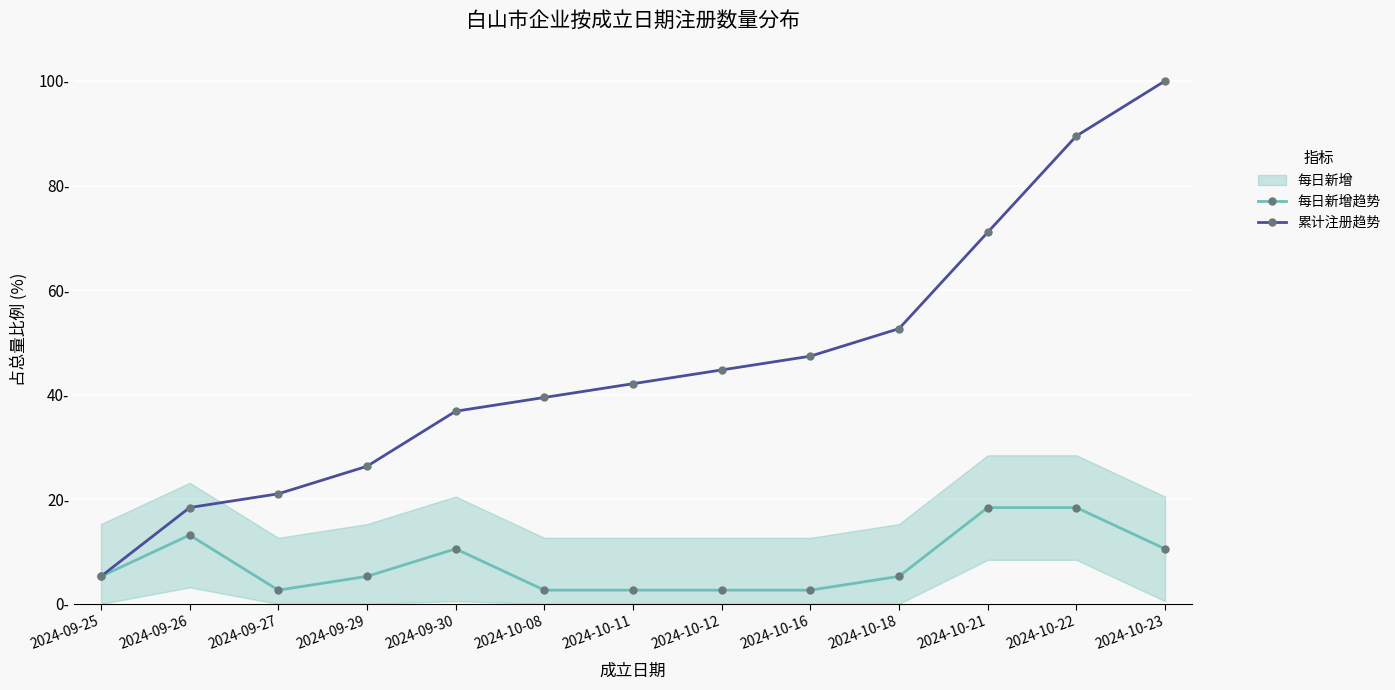

At 2024-09-29, list the series in order from largest to smallest.

累计注册趋势, 每日新增趋势